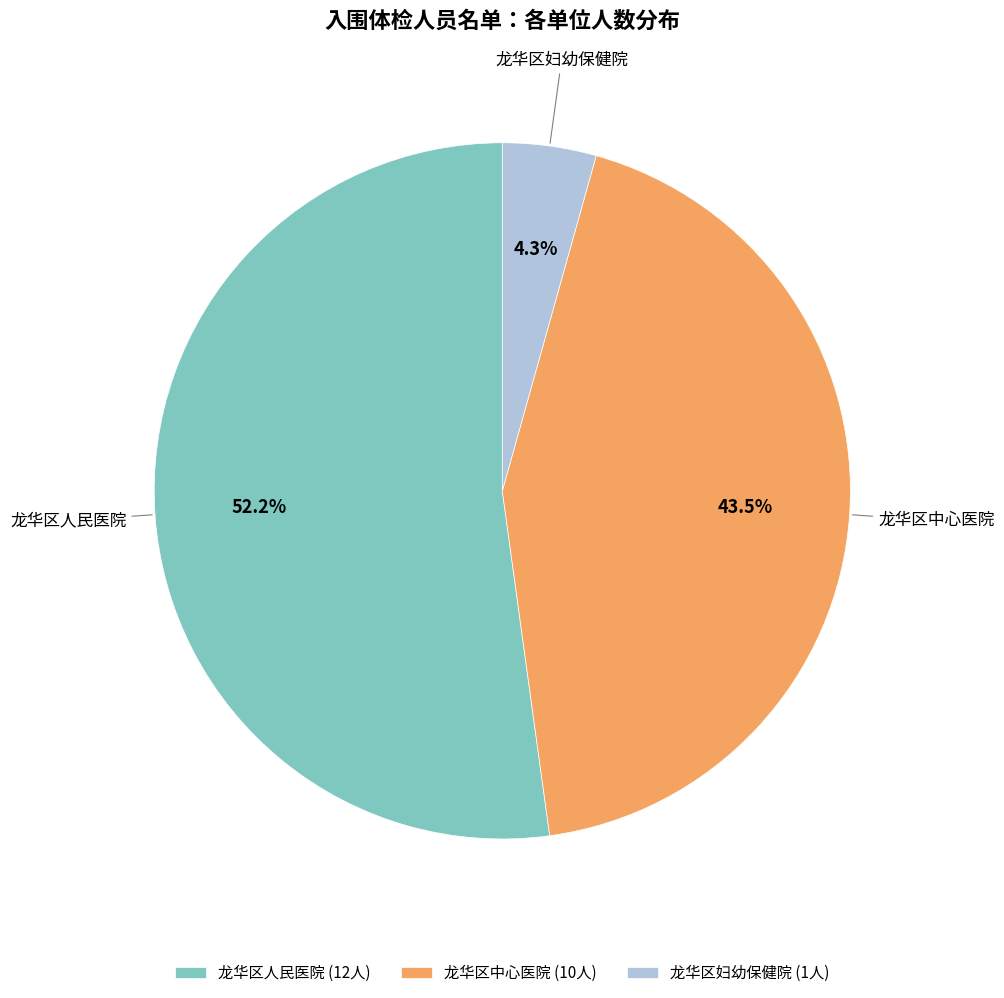

Which category has the smallest portion of the pie?

龙华区妇幼保健院